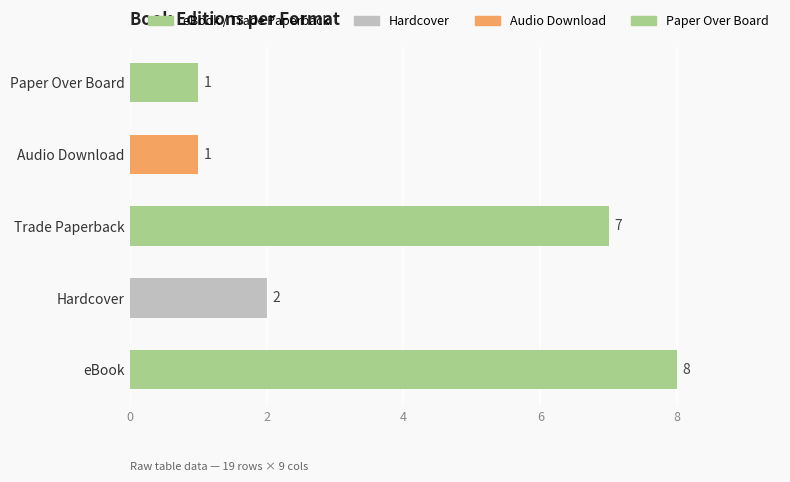

What is the sum of the values at eBook and Audio Download?

9